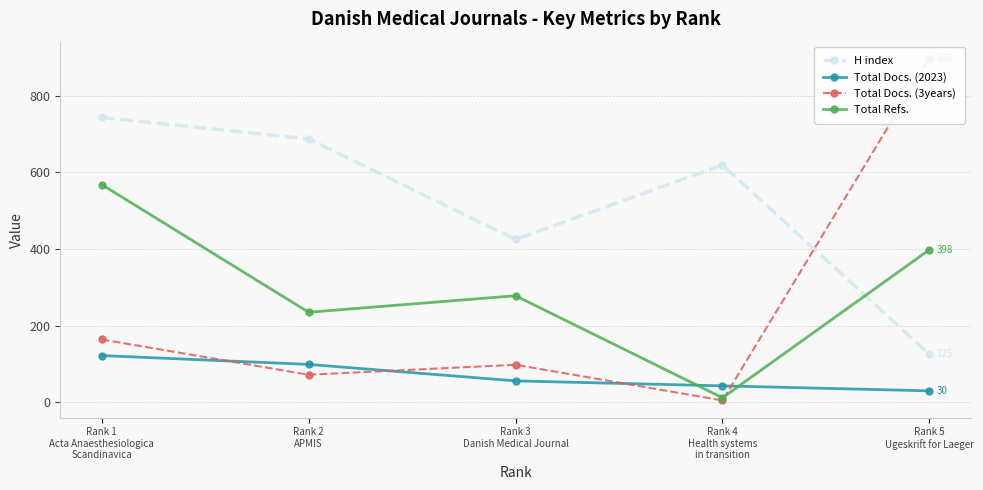

How many values in the H index series are below 619?

2